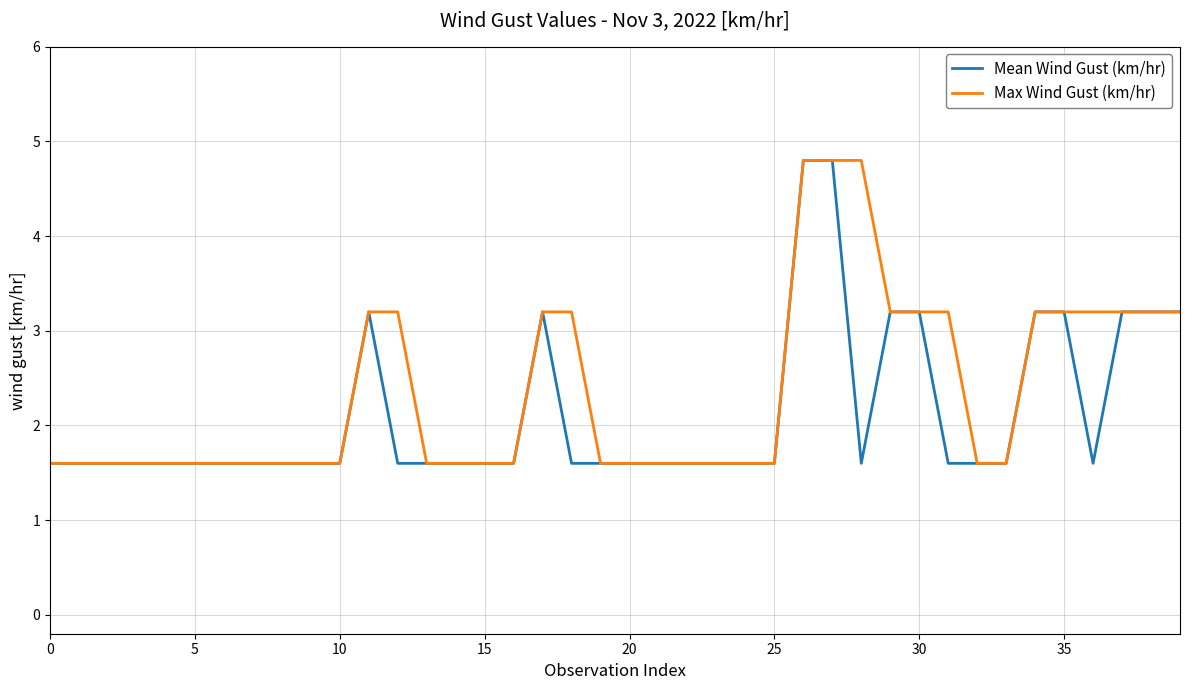

What is the minimum value for Max Wind Gust (km/hr)?

1.6